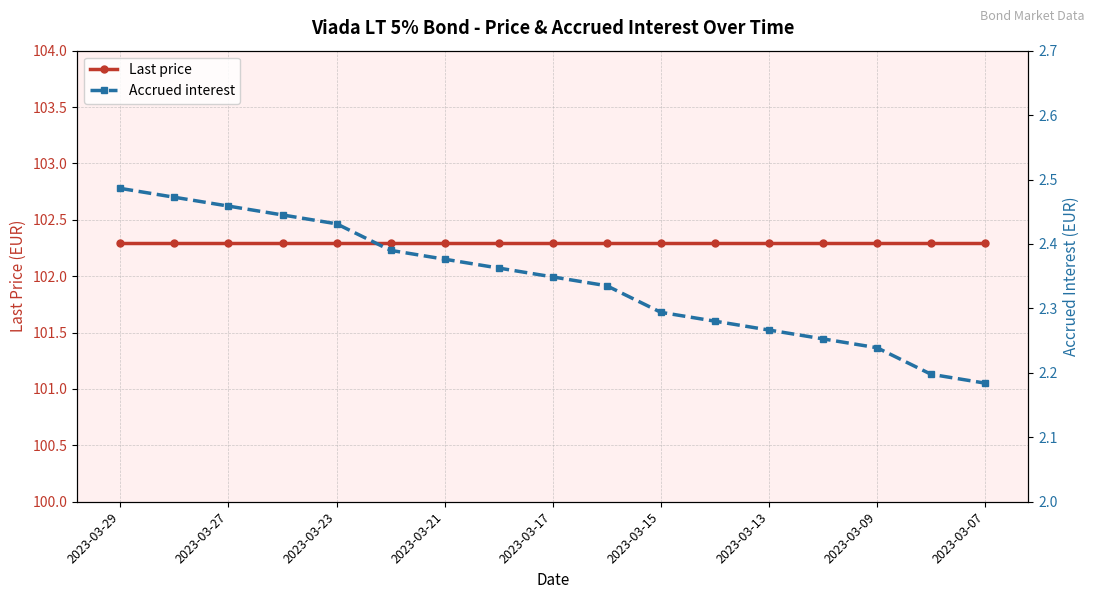

Is this an area chart (filled region under the line)?

No